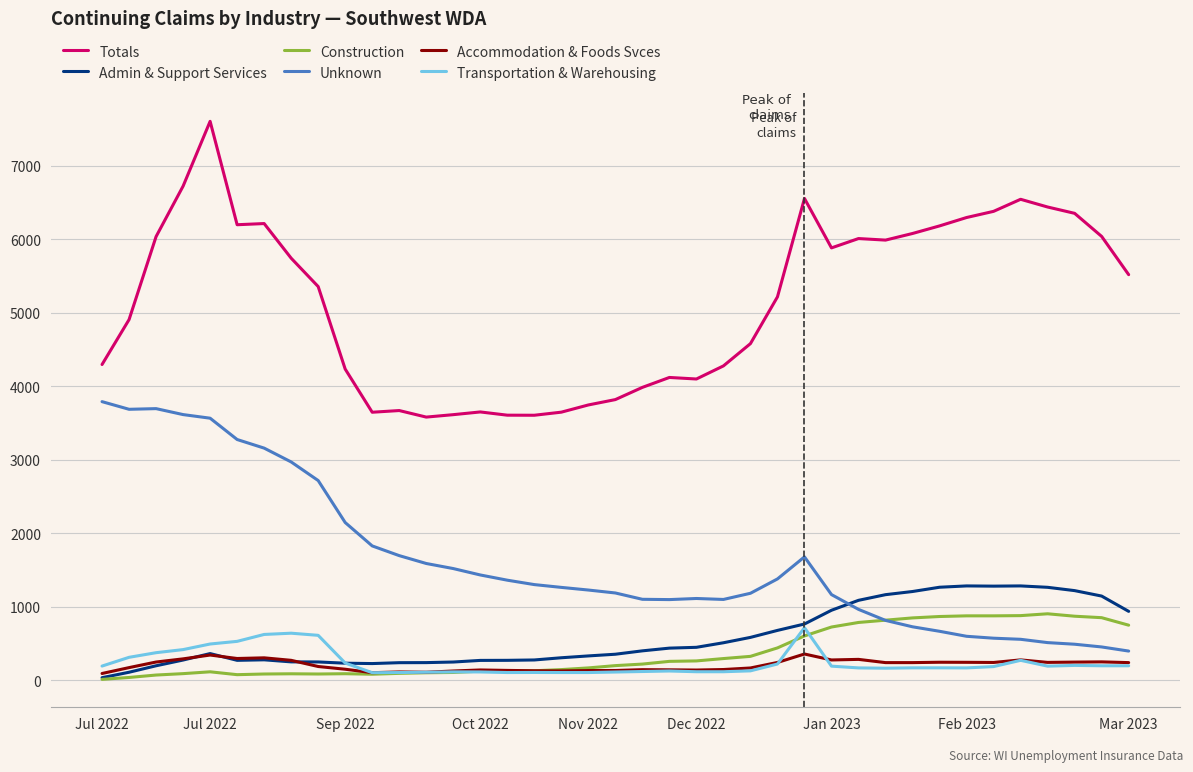

Which series has the largest range (max minus min)?

Totals